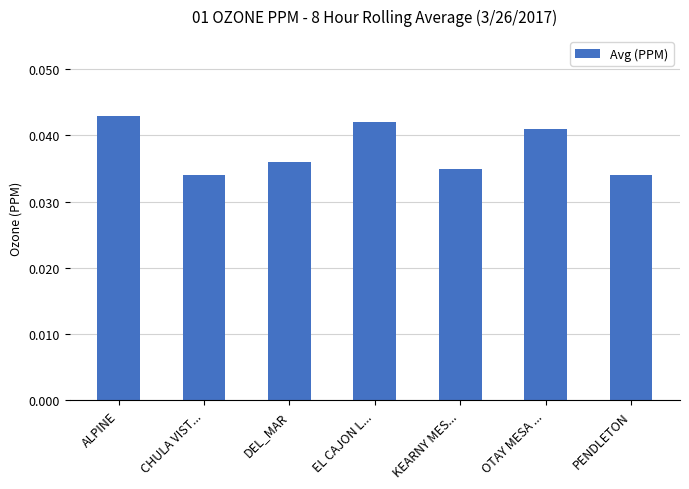

Count the values in the range 0 to 1.

7